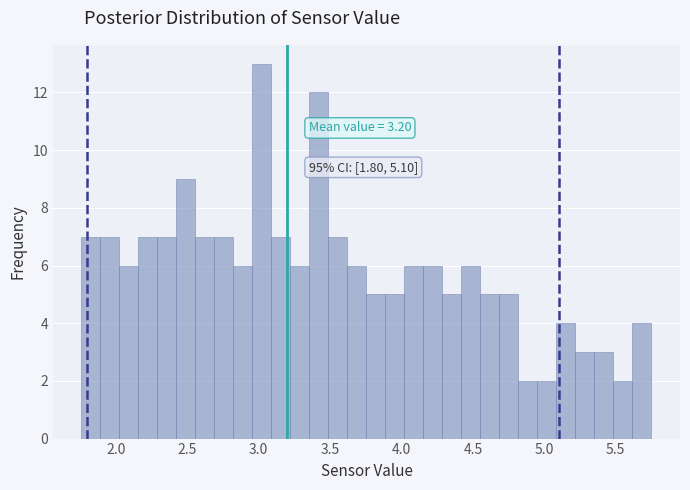

Around what value on the x-axis is the tallest bar? Give the approximate position of its centre, as read against the axis.

3.00